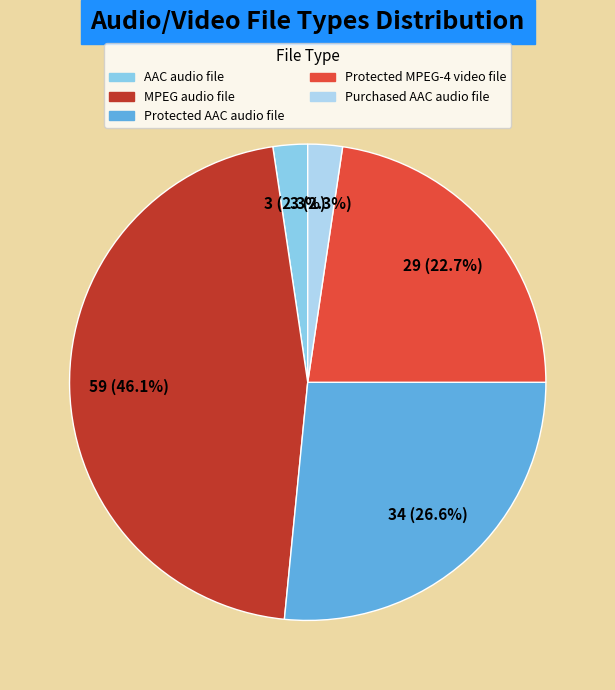

Which slice is the largest?

MPEG audio file